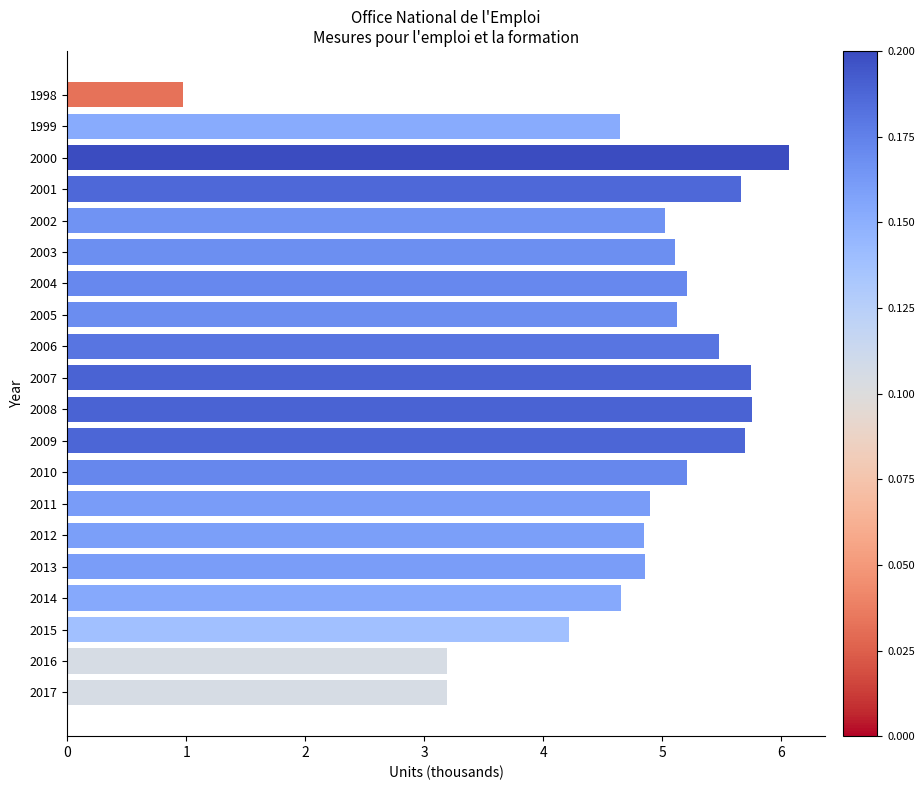

Read the value at 2013.

4.9